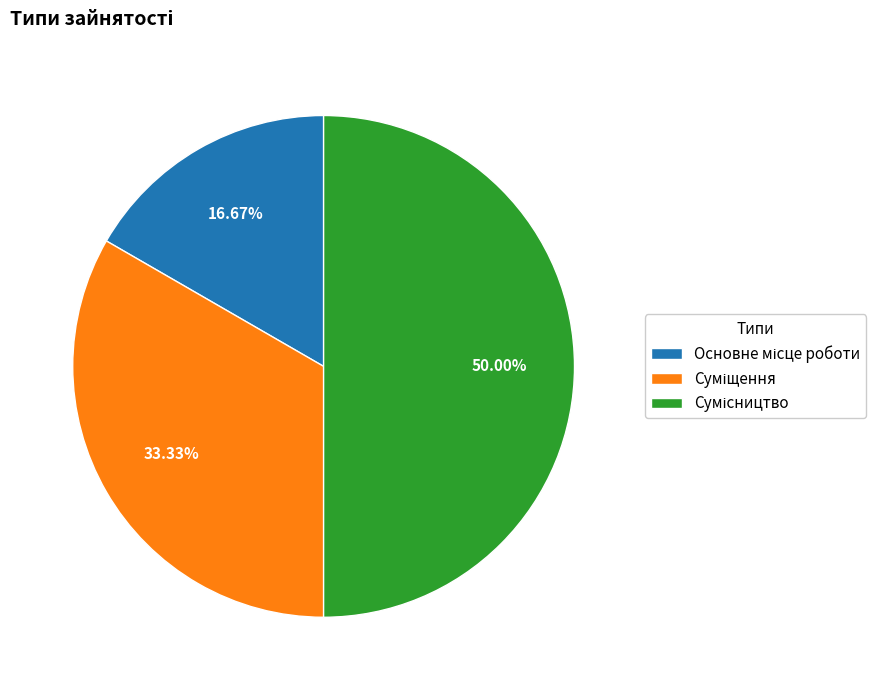

How many segments does this pie chart have?

3